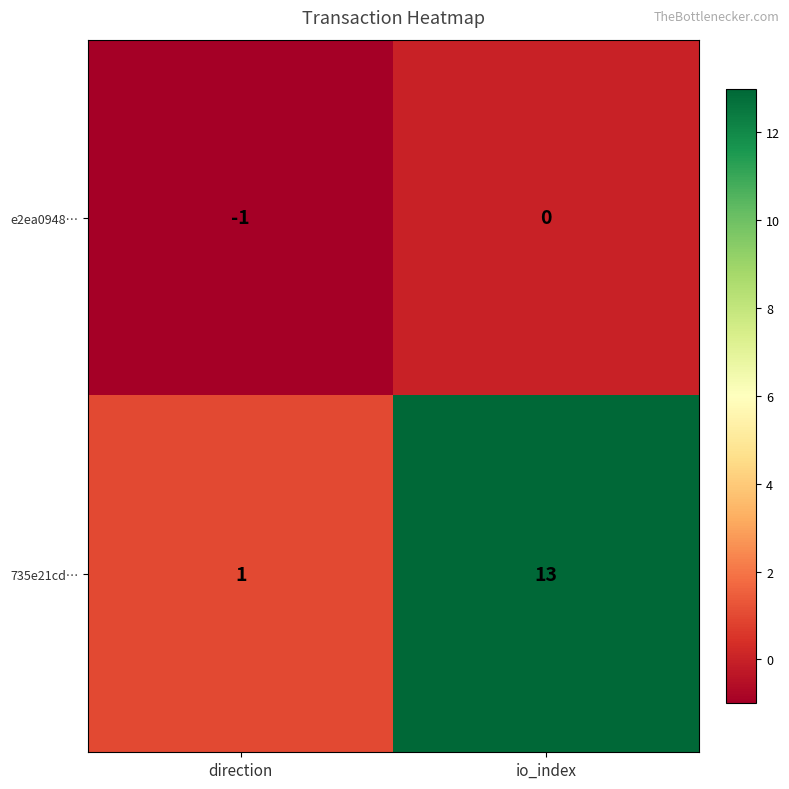

At how many categories does at least one series exceed 7?

1